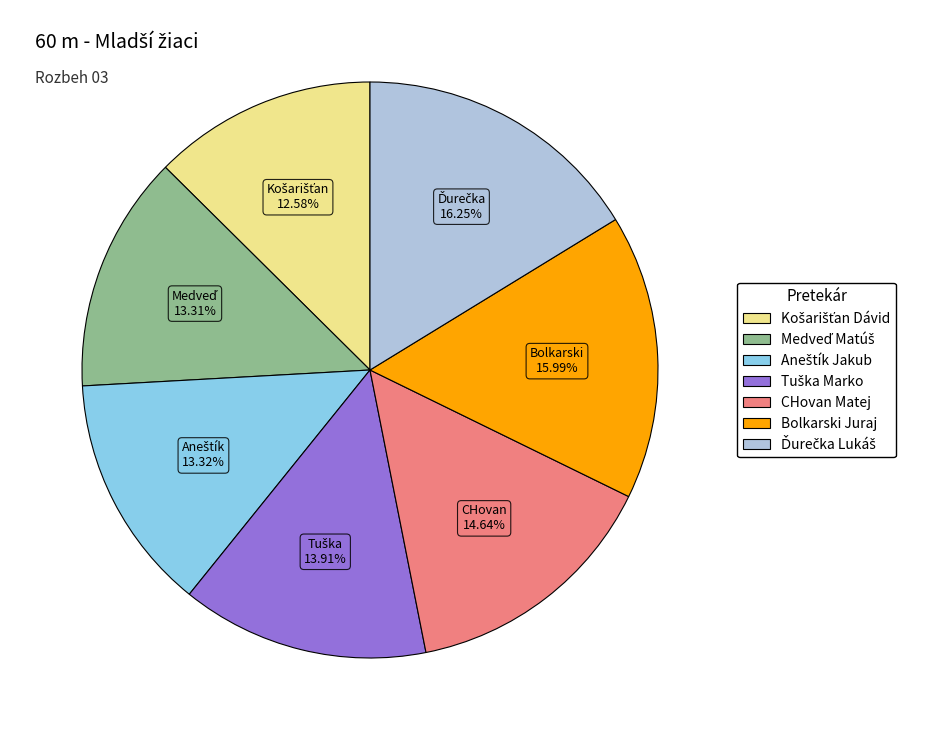

Is there any slice that represents more than half of the pie?

No